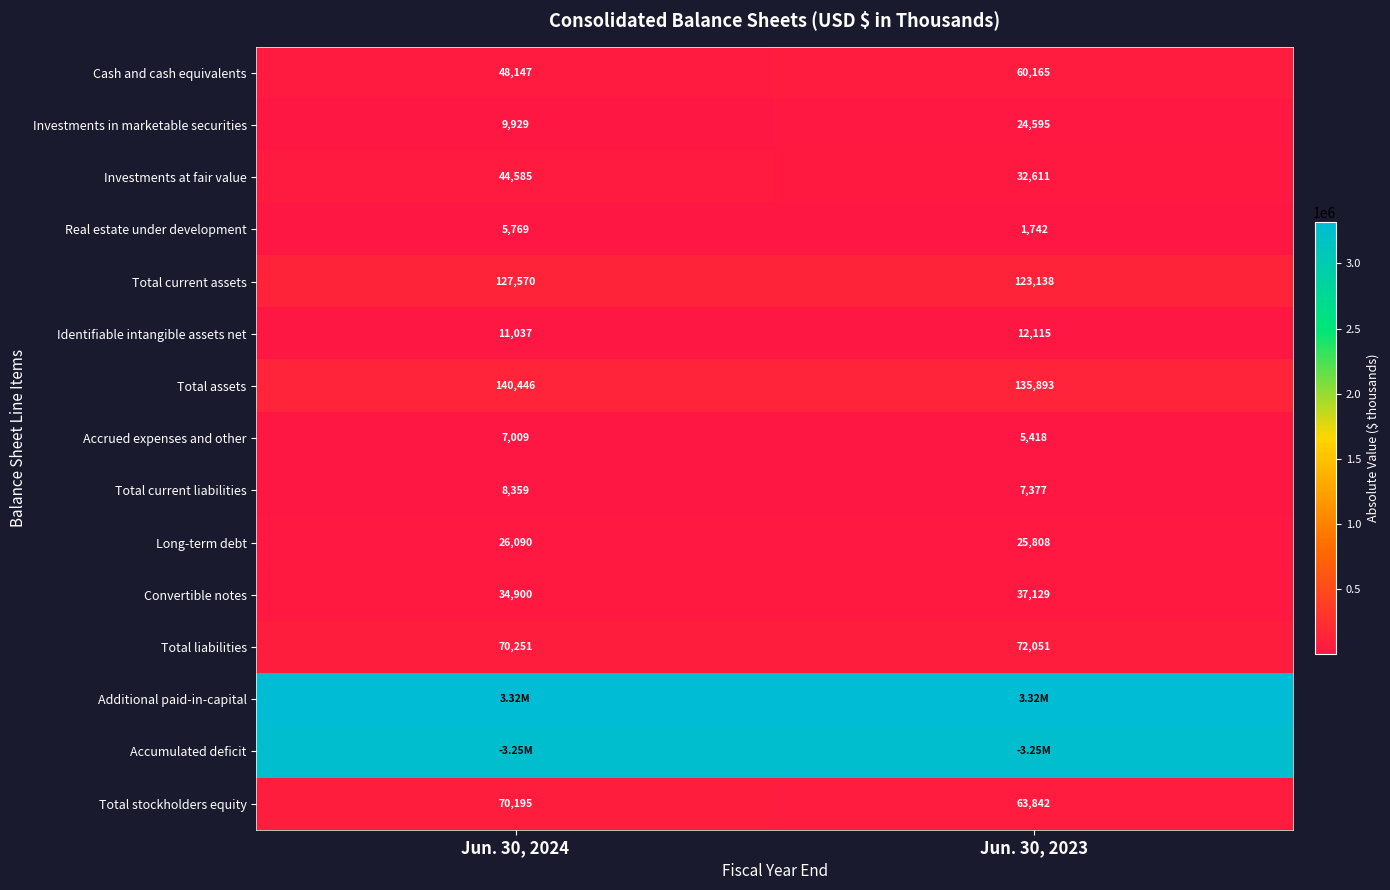

What is the difference between the maximum and minimum values in the Long-term debt series?

282